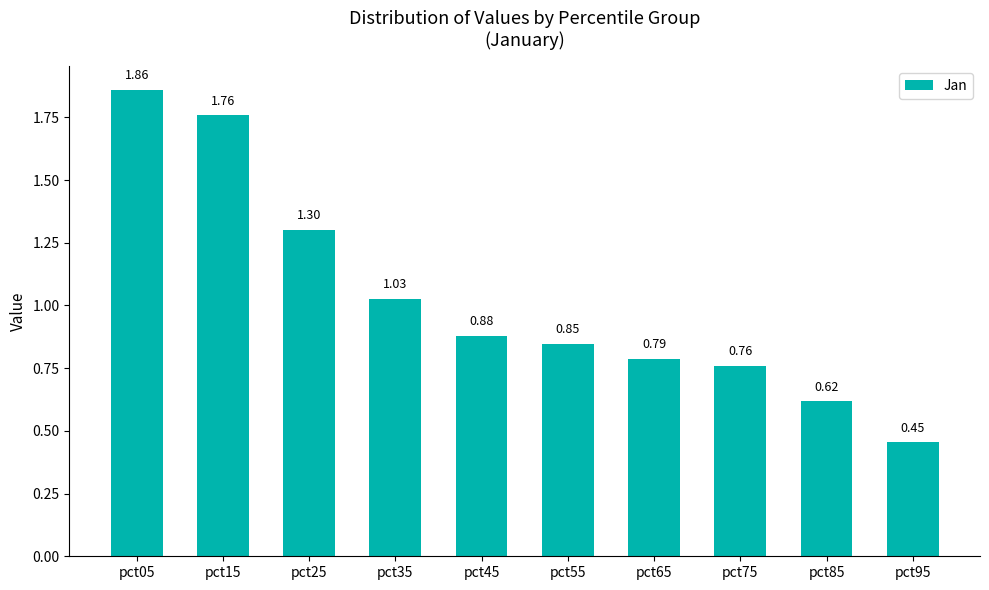

Which has a higher value, pct85 or pct95?

pct85